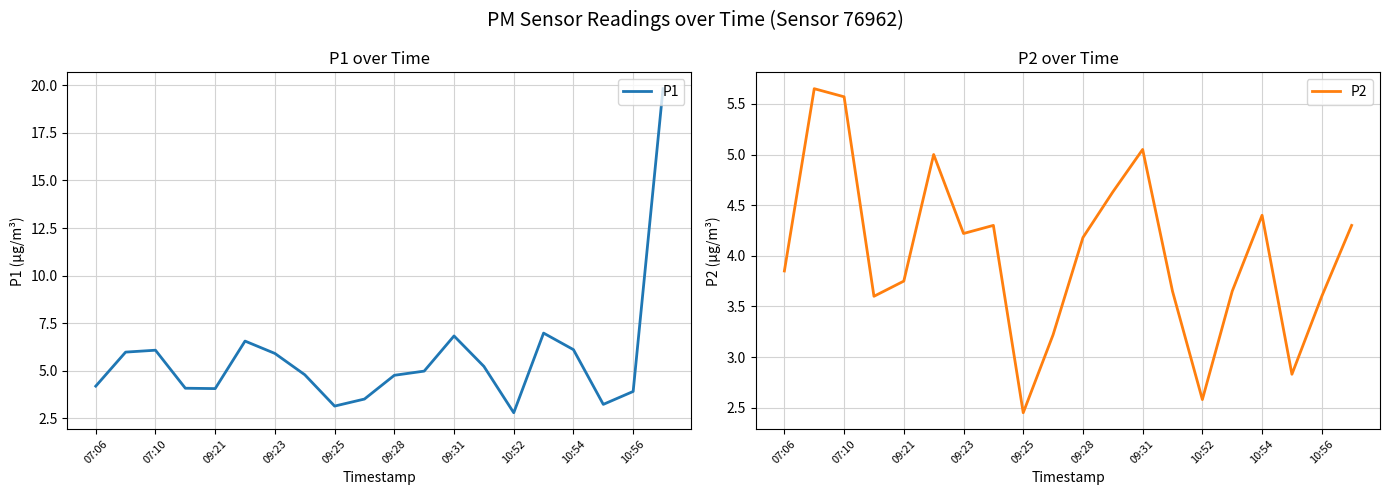

True or false: P1 has a value of 6.8 at 09:31.

True